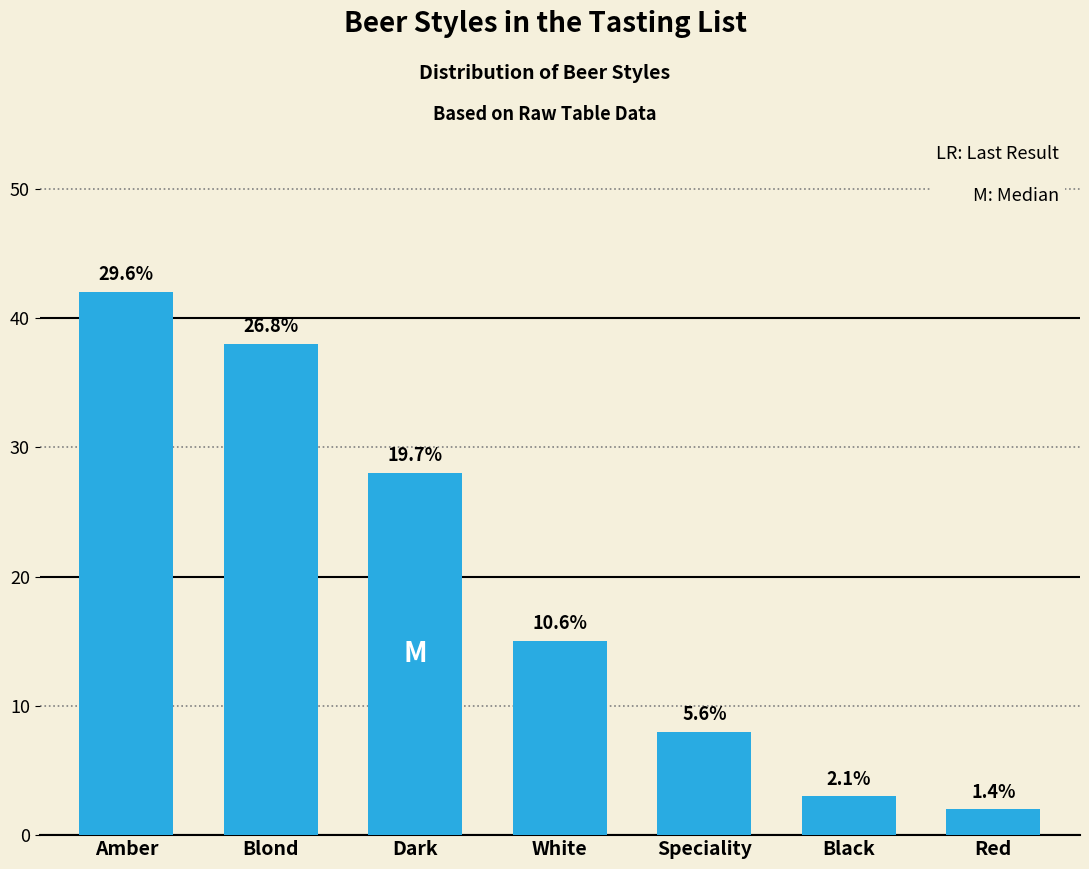

What is the value of the 4th bar from the left?

15